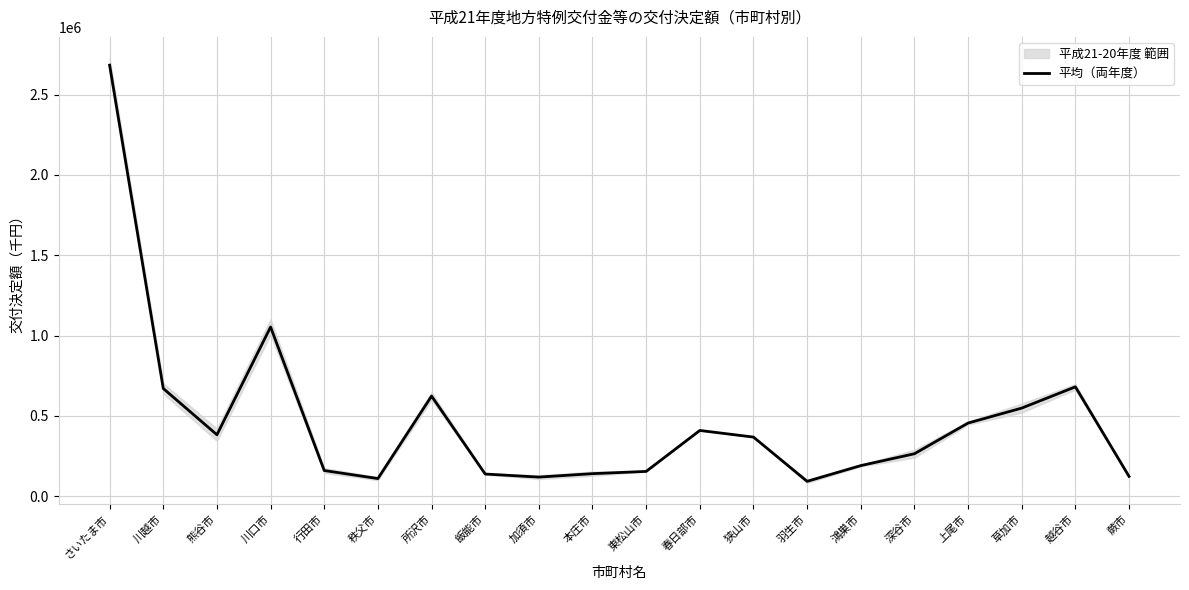

Which label corresponds to the smallest value in the chart?

羽生市